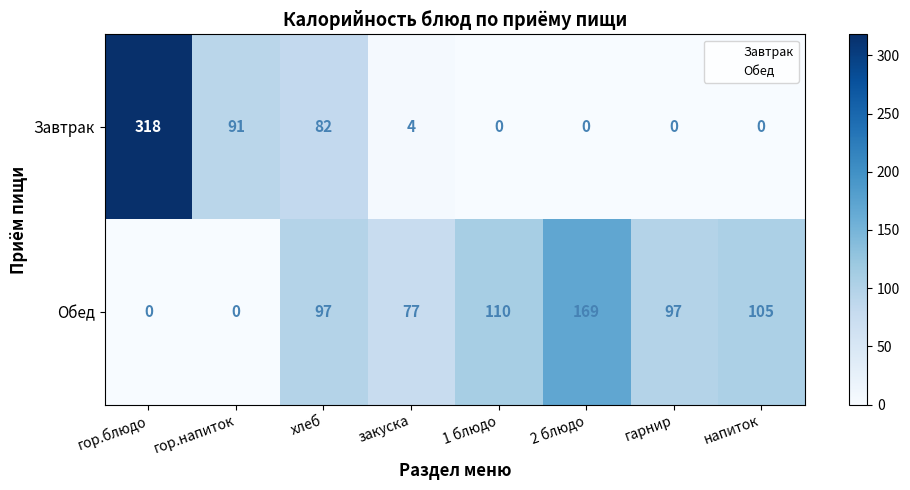

How many distinct data groups are displayed?

2